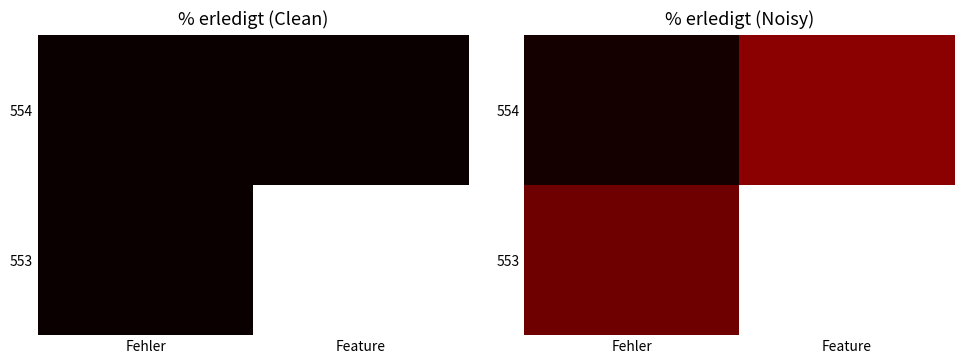

Which has a higher value, Feature or Fehler?

Feature